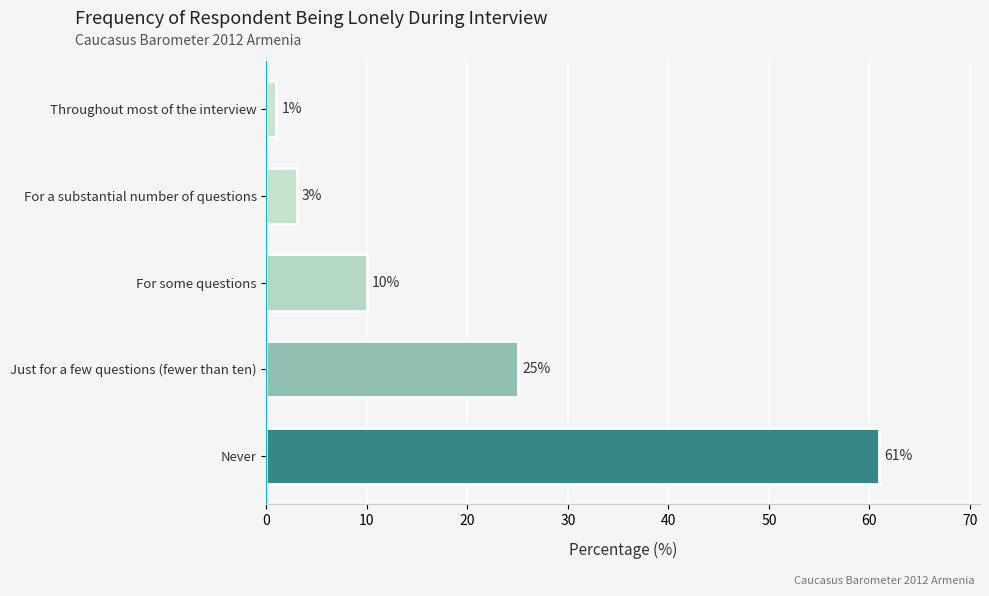

Read the value at For some questions.

10